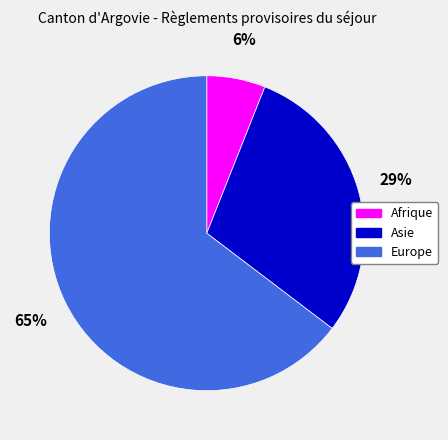

How many slices are in this pie chart?

3